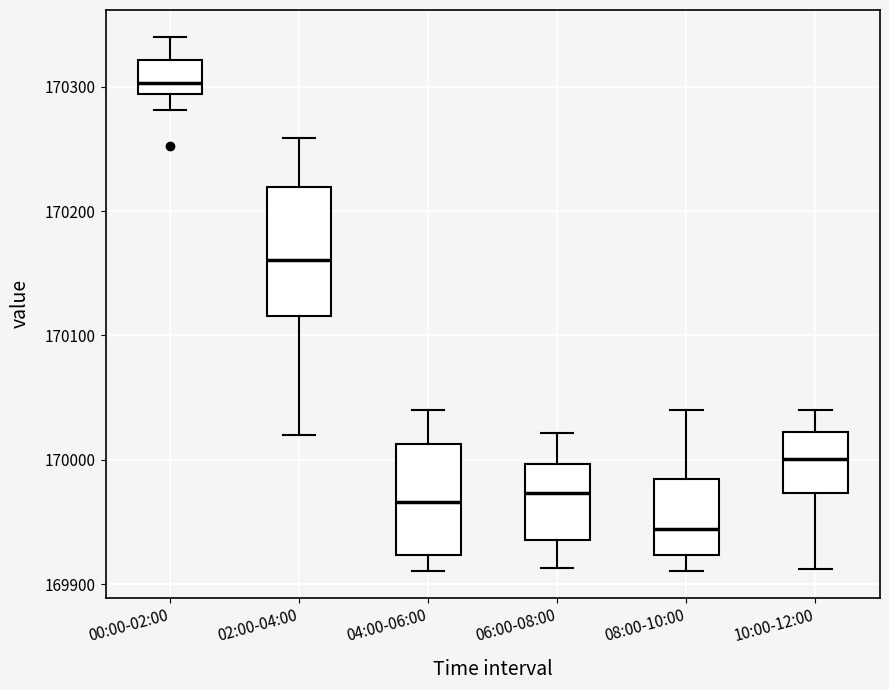

Reading left to right, read every box against the y-axis: the position of its median line, the range the box covers, and the ends of its whiskers. The values are not printed on the chart, so give them approximately, as read against the axis.

00:00-02:00: median 170300, box 170290 to 170320, whiskers 170280 to 170340
02:00-04:00: median 170160, box 170120 to 170220, whiskers 170020 to 170260
04:00-06:00: median 169970, box 169920 to 170010, whiskers 169910 to 170040
06:00-08:00: median 169970, box 169940 to 170000, whiskers 169910 to 170020
08:00-10:00: median 169940, box 169920 to 169980, whiskers 169910 to 170040
10:00-12:00: median 170000, box 169970 to 170020, whiskers 169910 to 170040